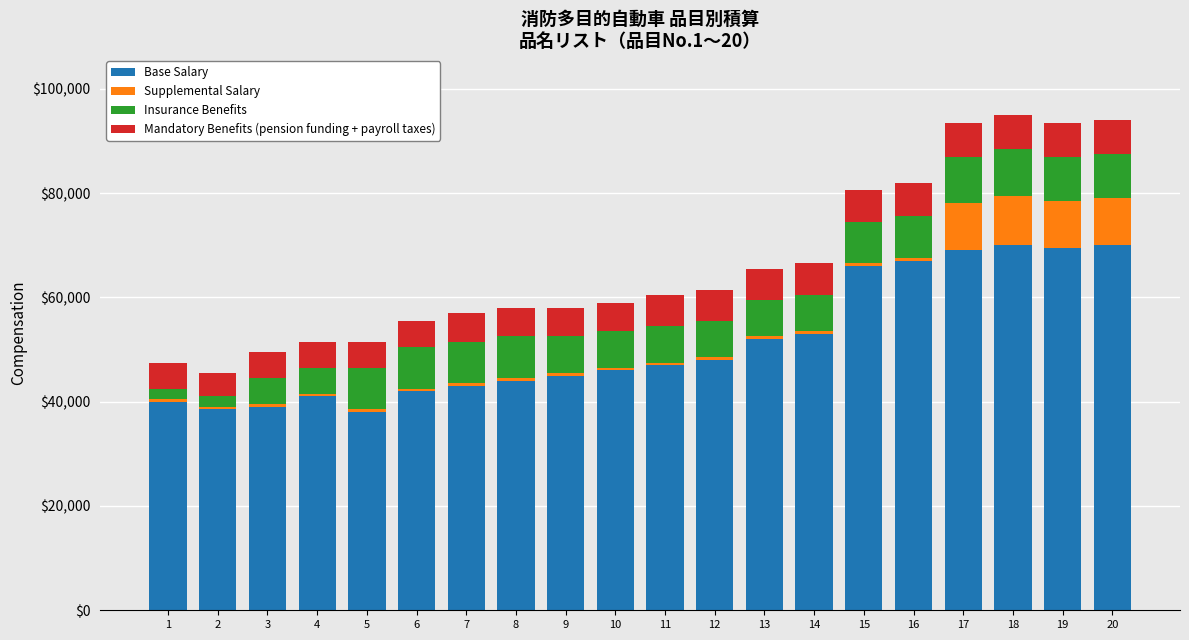

What are all the series names shown in the legend?

Base Salary, Supplemental Salary, Insurance Benefits, Mandatory Benefits (pension funding + payroll taxes)